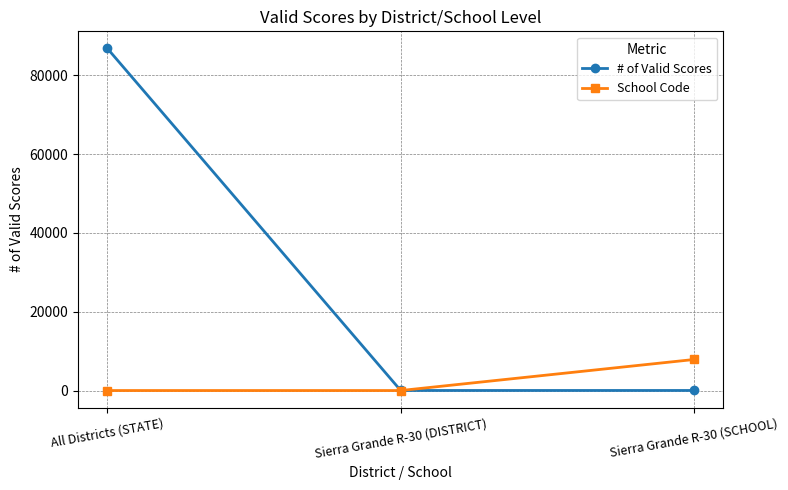

At which label does # of Valid Scores reach its peak?

All Districts (STATE)